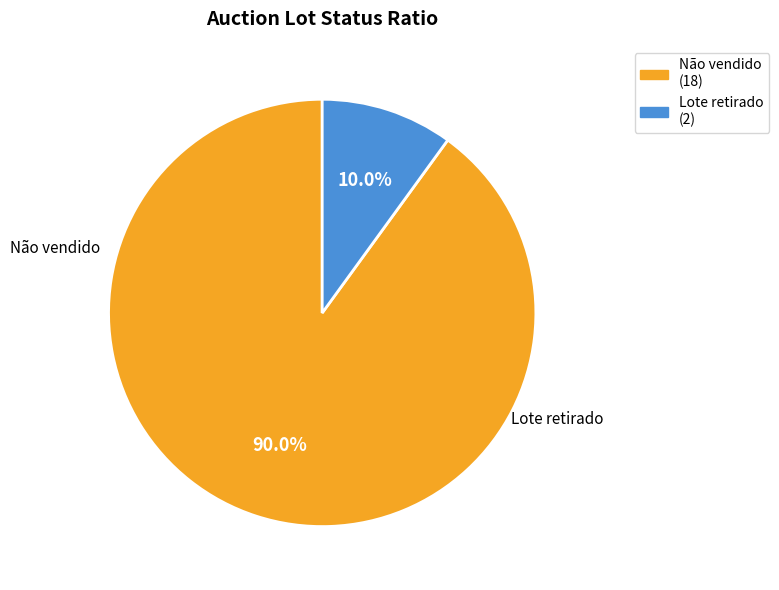

To the nearest percent, what is the average slice percentage?

50%